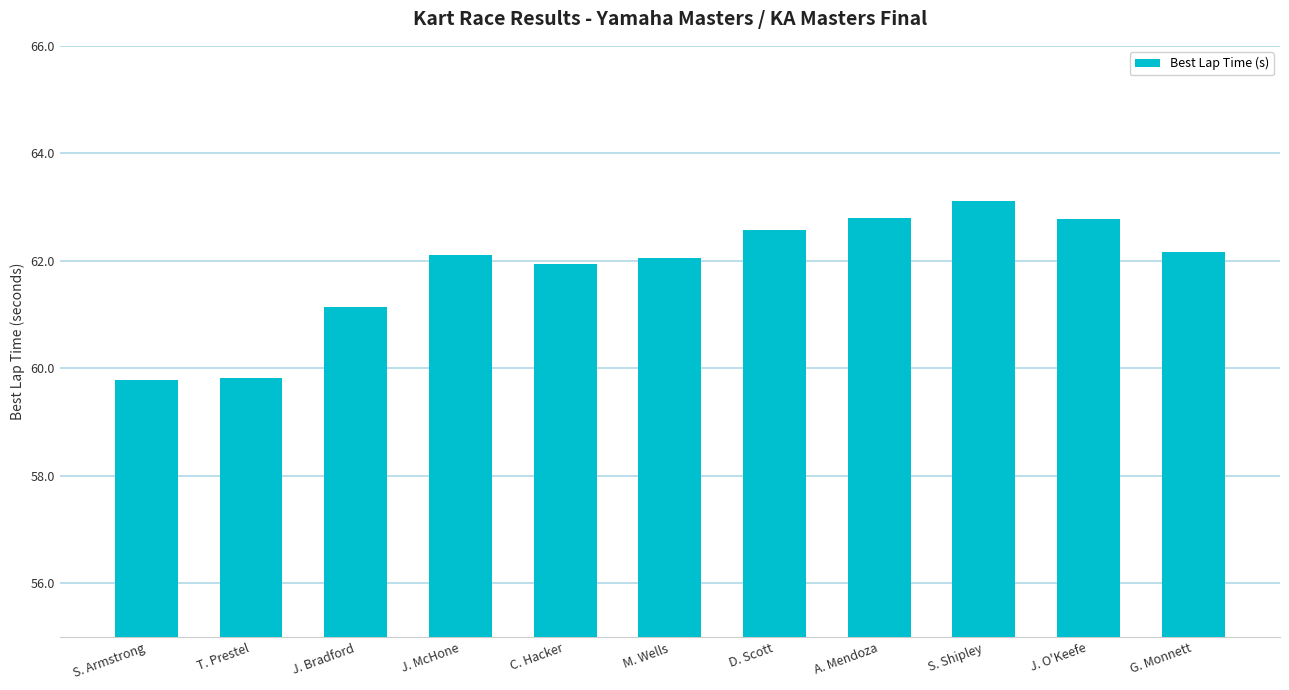

What is the greatest value displayed?

63.1